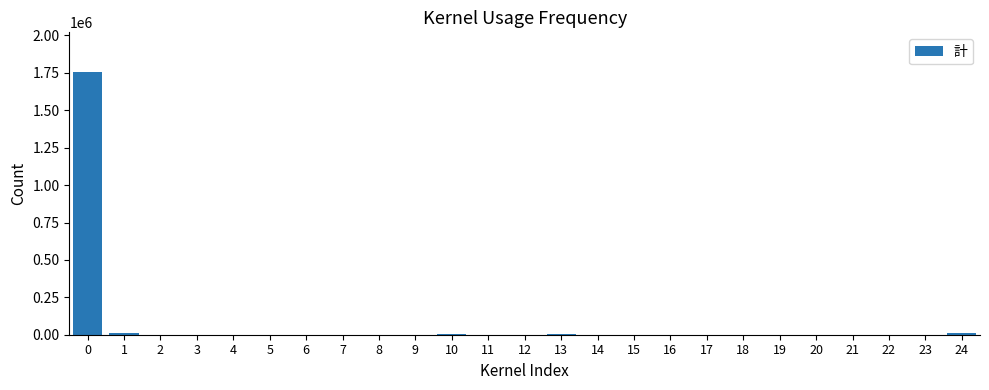

What is the greatest value displayed?

1757439